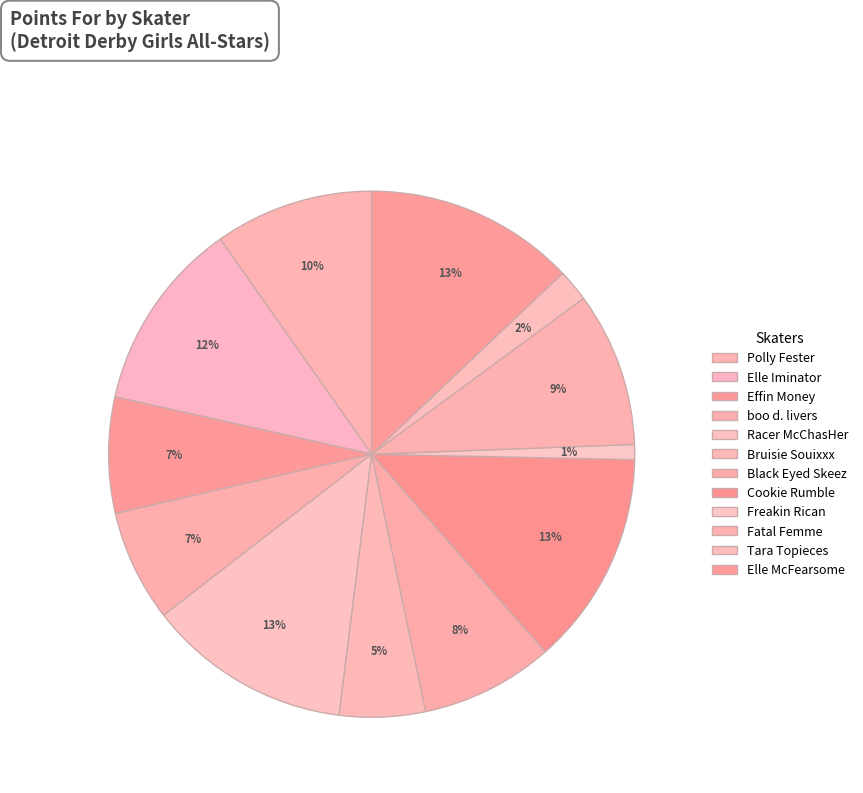

Count the number of slices in the pie.

12